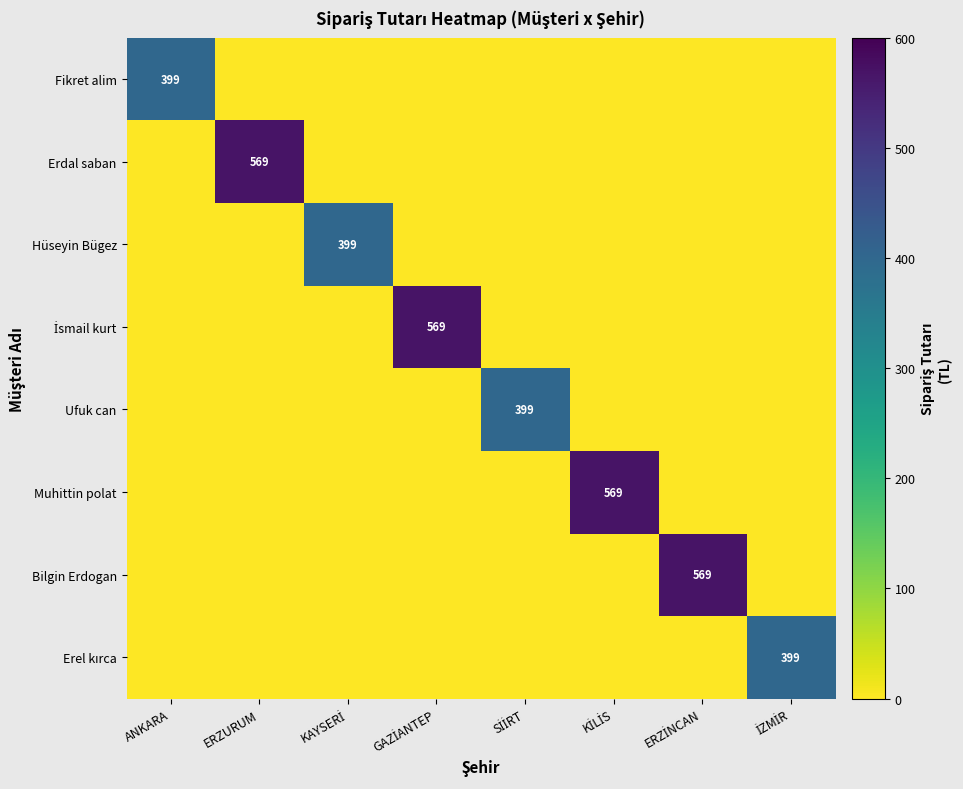

Is the value of Hüseyin Bügez at ERZİNCAN greater than the value of Ufuk can at İZMİR?

No